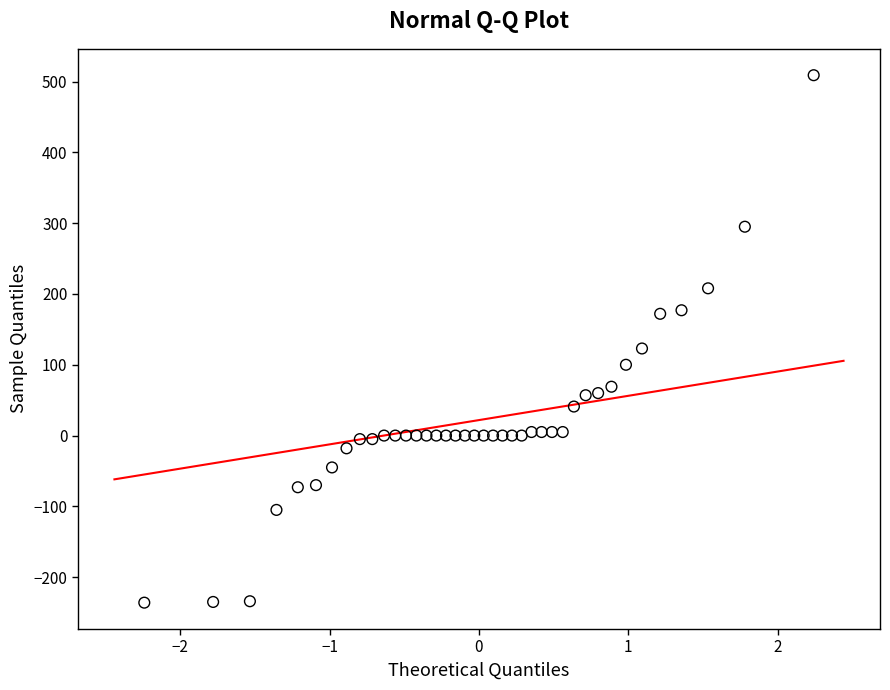

What is the range of Y values (max minus min)?

745